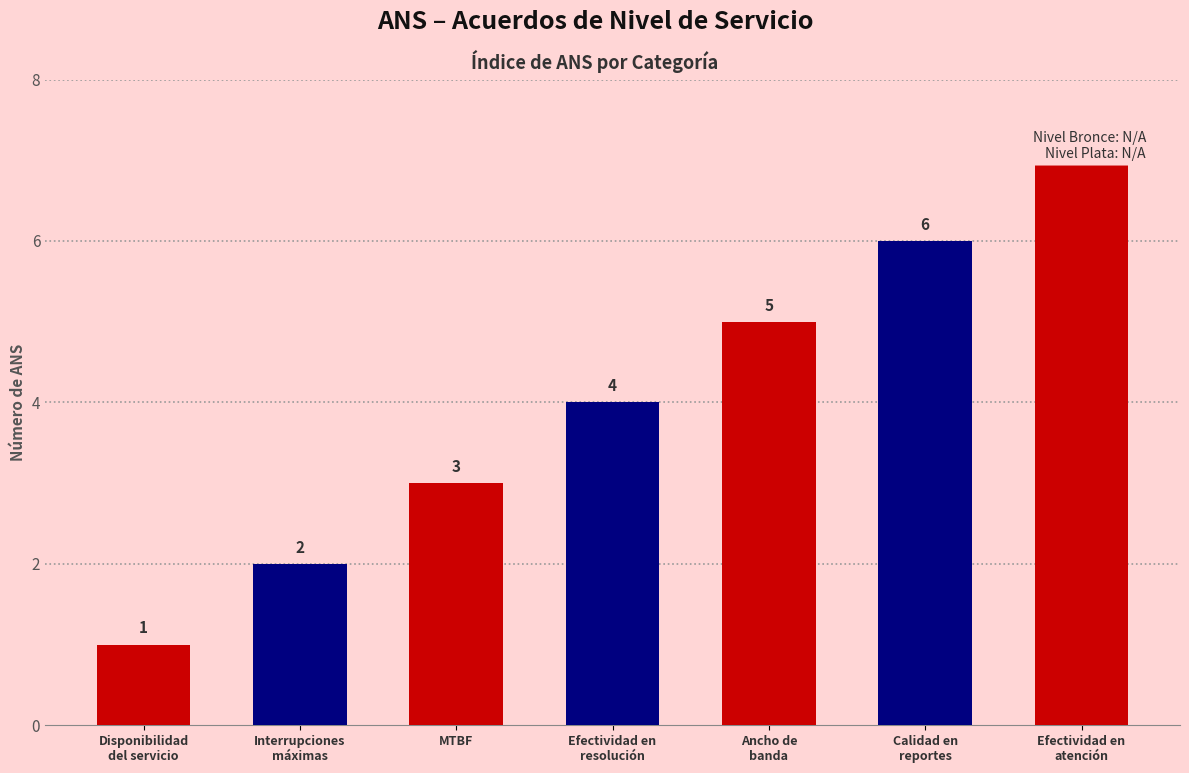

True or false: the data shows 2 at Disponibilidad
del servicio.

False